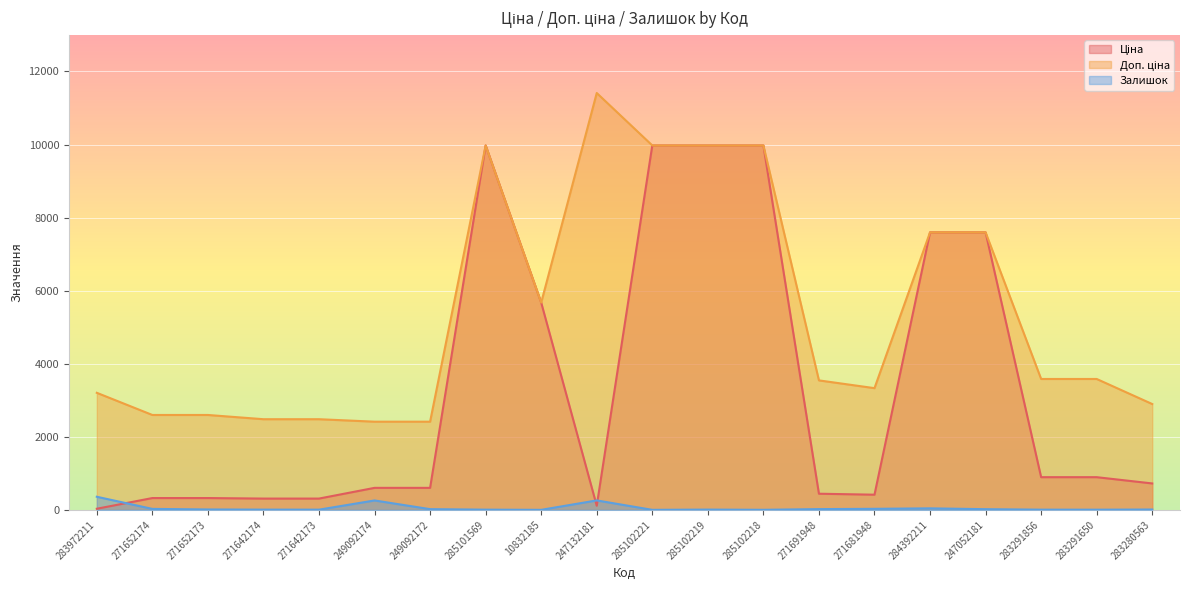

What is the spread (max minus min) of values at 247052181?

7576.5